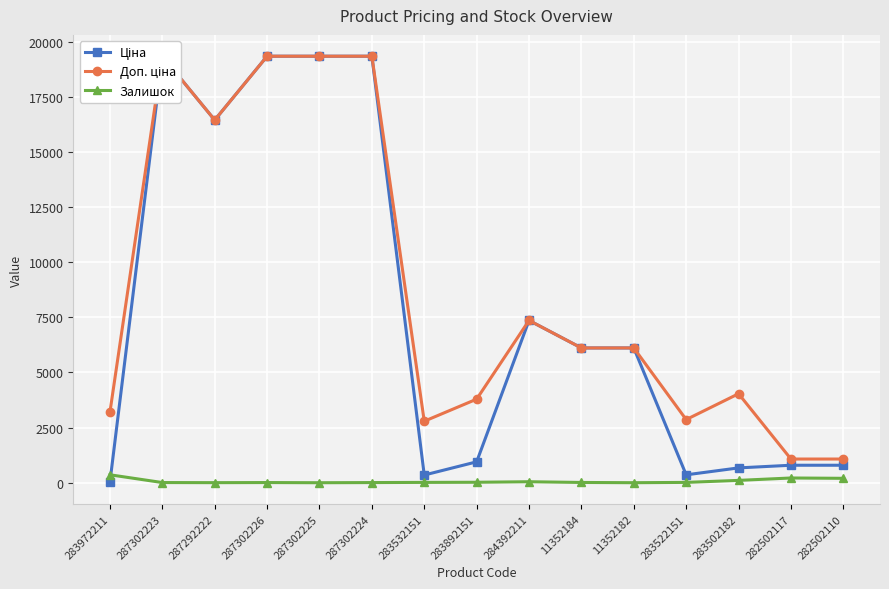

Reading left to right, extract all data points from this chart.

Ціна: 32.0	19343.1	16448.2	19343.1	19343.1	19343.1	348.6	947.6	7360.2	6112.5	6112.5	358.0	672.7	793.0	793.0
Доп. ціна: 3205.0	19343.1	16448.2	19343.1	19343.1	19343.1	2789.2	3790.3	7360.2	6112.5	6112.5	2863.8	4036.0	1074.7	1074.7
Залишок: 360.0	8.0	3.0	8.0	0.0	7.0	15.0	21.0	45.0	12.0	1.0	15.0	106.0	215.0	200.0